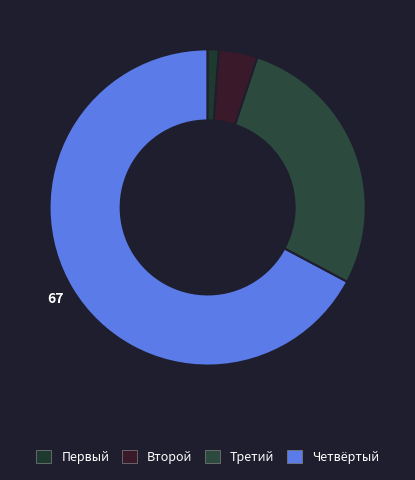

How many segments does this pie chart have?

4